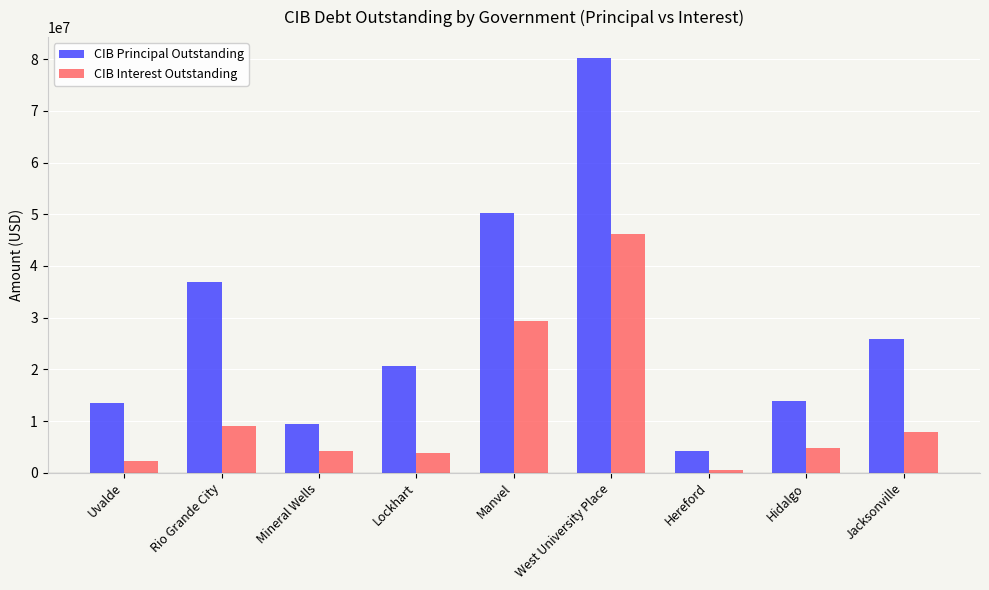

At which label does CIB Principal Outstanding reach its minimum?

Hereford